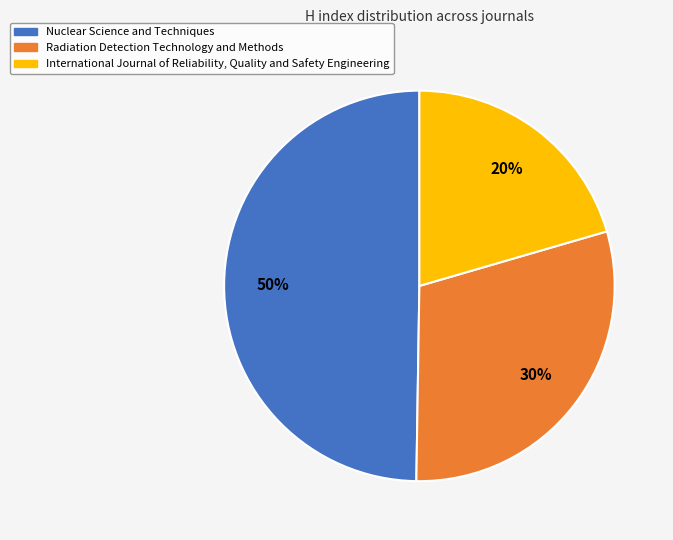

What is the ratio of the value at Radiation Detection Technology and Methods to the value at Nuclear Science and Techniques?

0.6